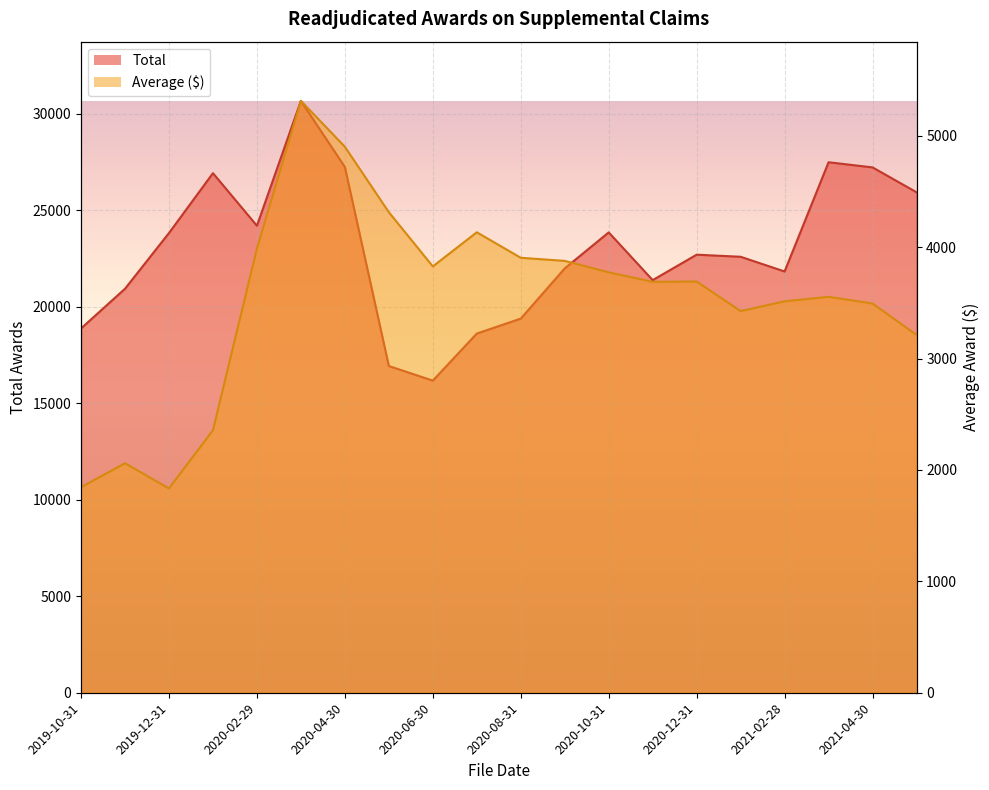

What is the label of the 20th point from the left?

2021-05-31